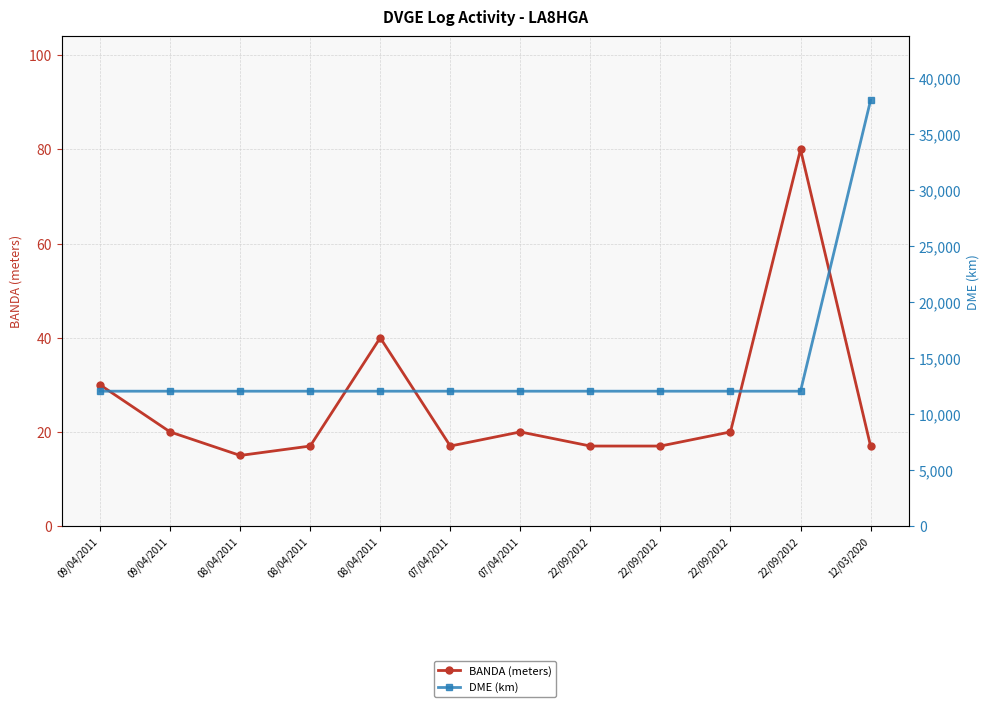

True or false: BANDA (meters) and DME (km) intersect in this chart.

False